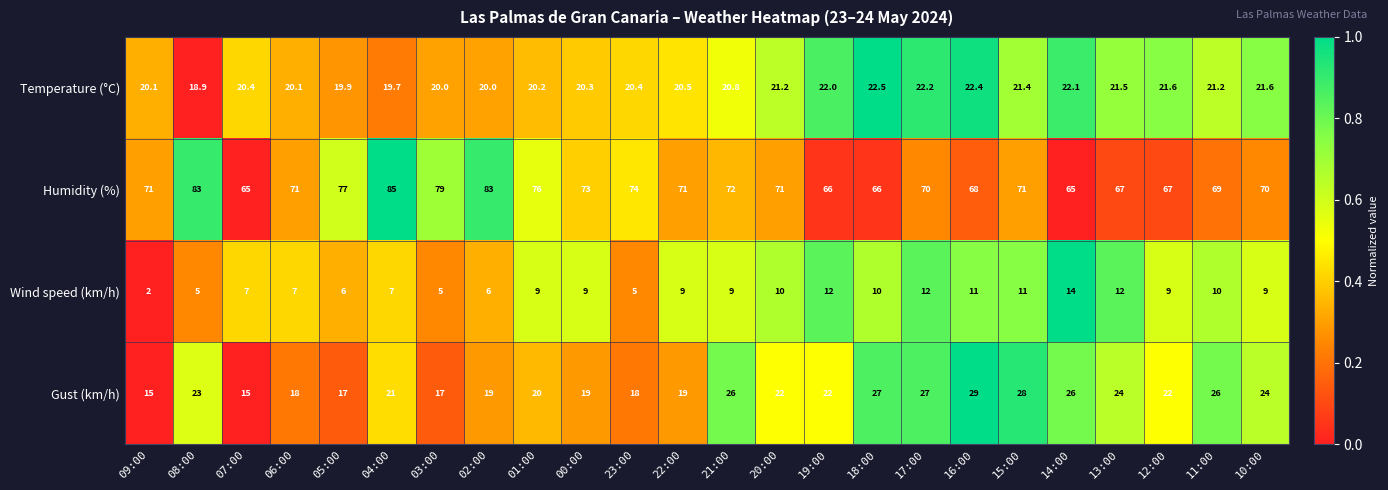

Is it true that Wind speed (km/h) equals 9.0 at 10:00?

True